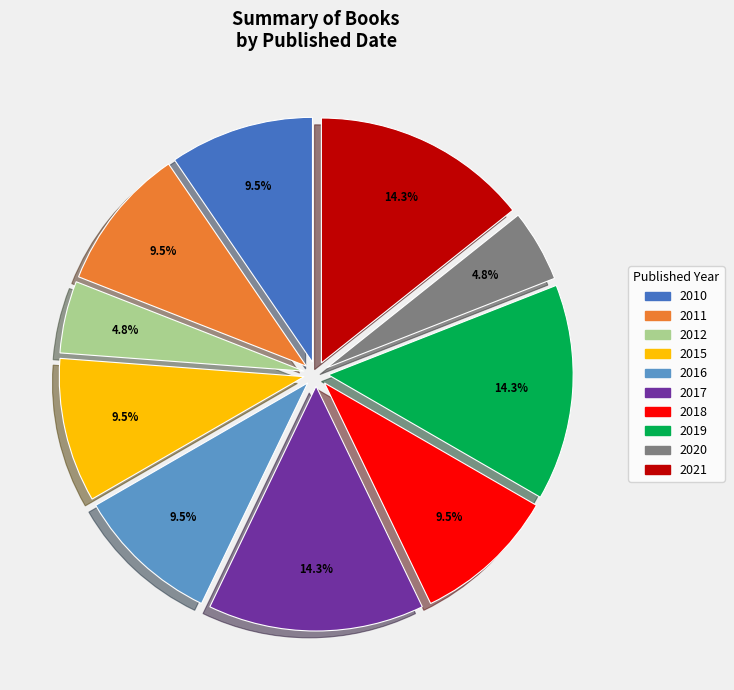

What is the total percentage of 2016 and 2012?

14.3%